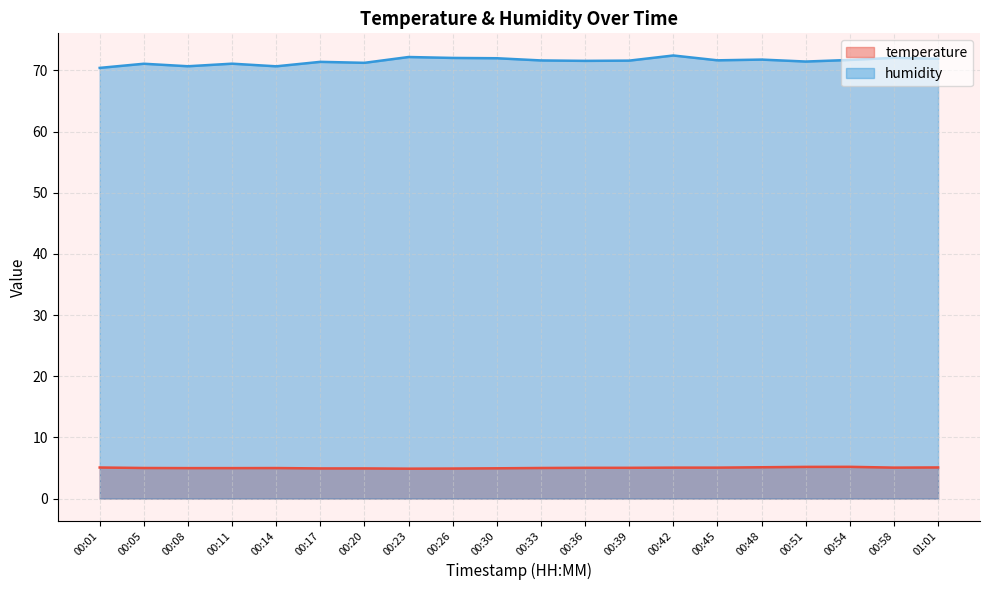

List the labels in order of humidity value, smallest first.

00:01, 00:14, 00:08, 00:05, 00:11, 00:20, 00:17, 00:51, 00:36, 00:39, 00:33, 00:45, 00:54, 00:48, 01:01, 00:30, 00:26, 00:58, 00:23, 00:42